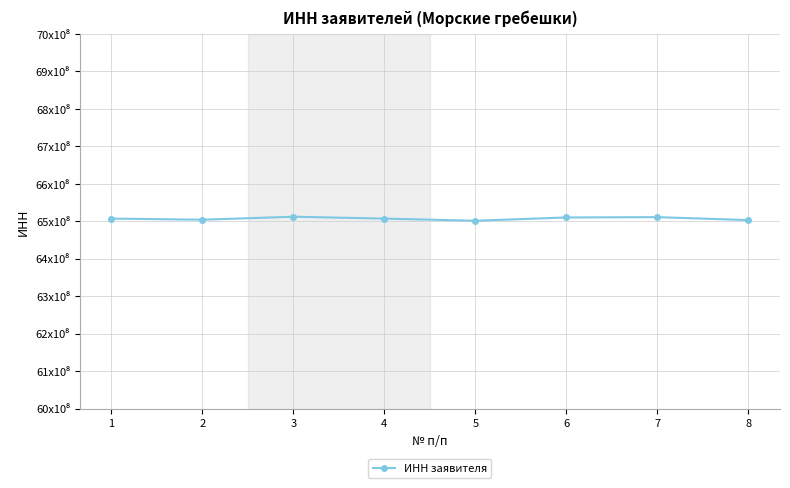

Reading left to right, list all the values displayed in this chart.

65.1	65.0	65.1	65.1	65.0	65.1	65.1	65.0